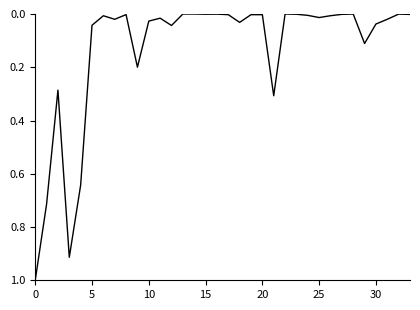

What is the difference between the maximum and minimum values?

1.0